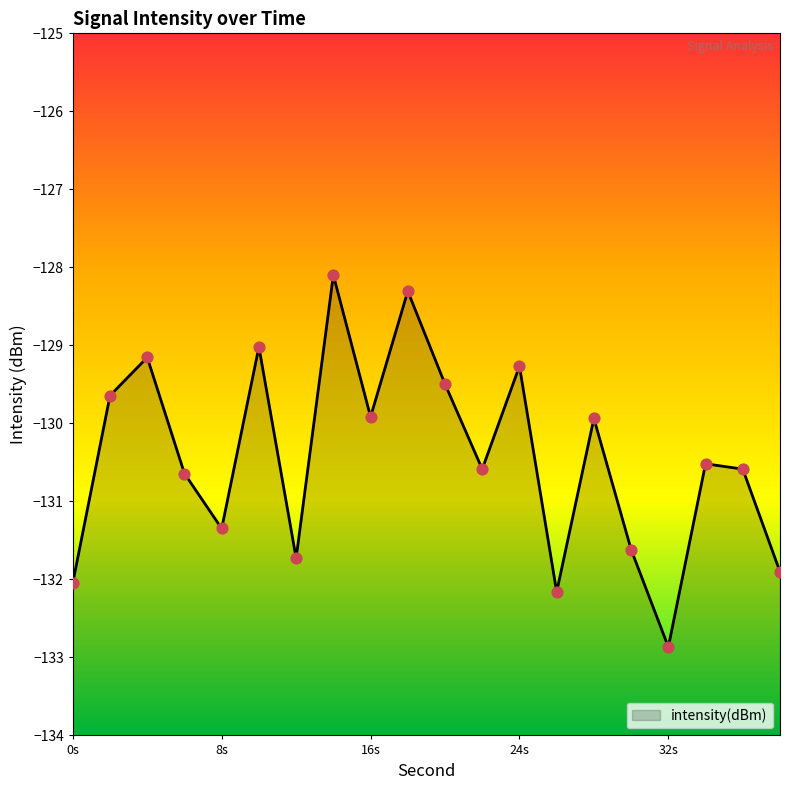

What is the change in value from 26 to 30?

+0.5